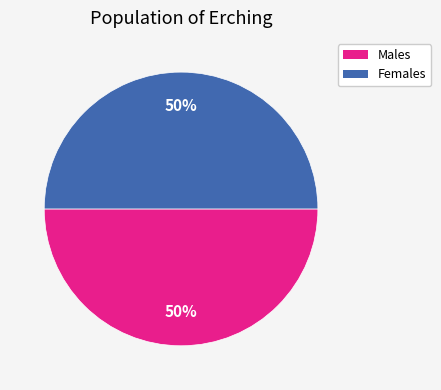

To the nearest percent, what is the average slice percentage?

50%